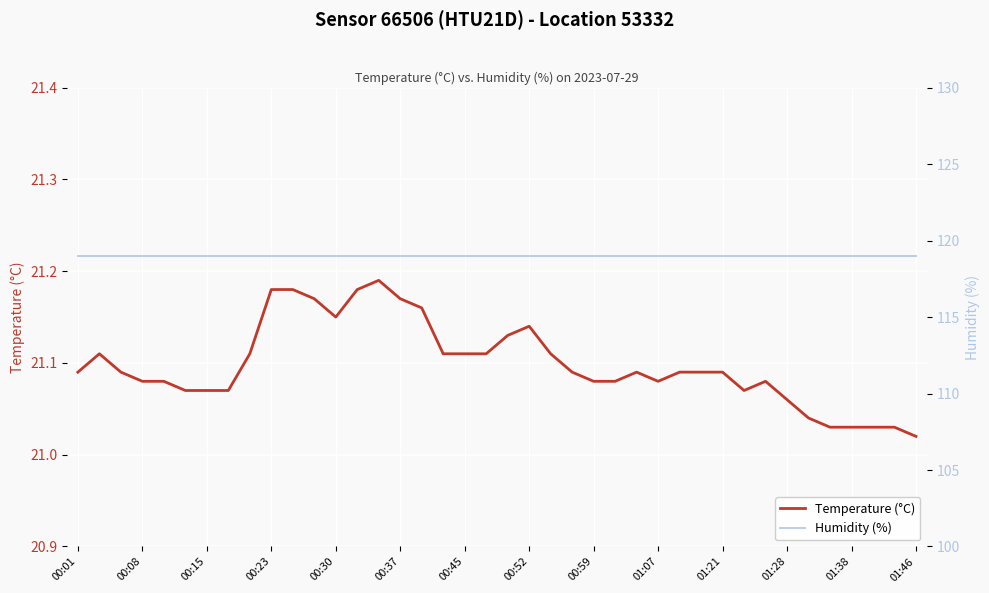

What are all the series names shown in the legend?

Temperature (°C), Humidity (%)